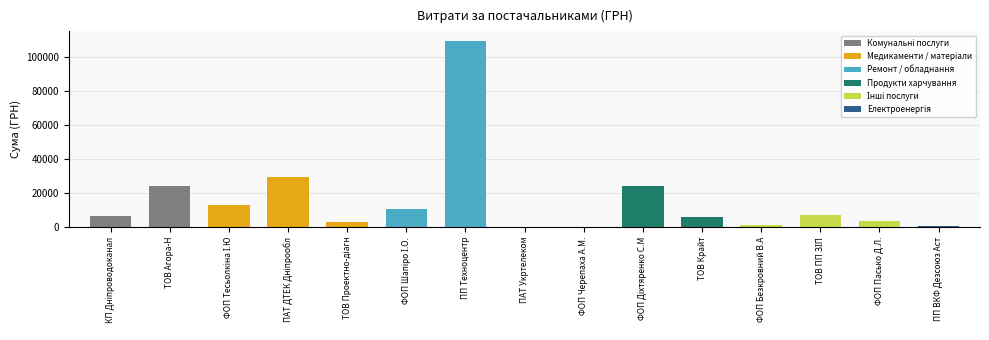

How many values exceed 6647?

8